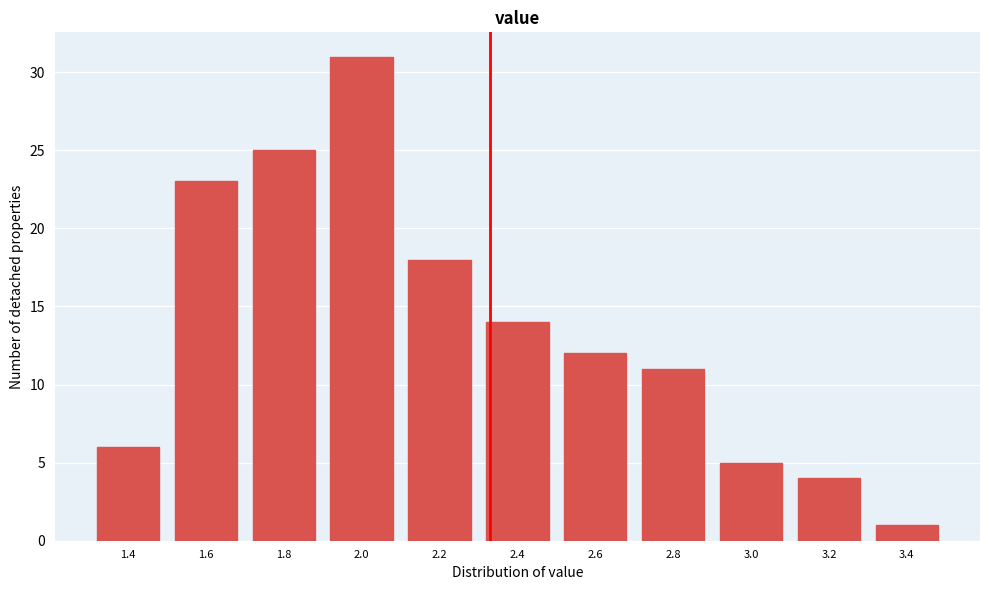

Reading left to right, list all the values displayed in this chart.

1.4=6	1.6=23	1.8=25	2.0=31	2.2=18	2.4=14	2.6=12	2.8=11	3.0=5	3.2=4	3.4=1